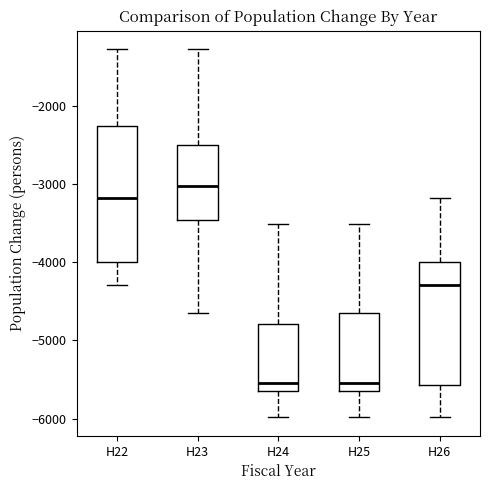

Reading left to right, read every box against the y-axis: the position of its median line, the range the box covers, and the ends of its whiskers. The values are not printed on the chart, so give them approximately, as read against the axis.

H22: median -3200, box -4000 to -2300, whiskers -4300 to -1300
H23: median -3000, box -3500 to -2500, whiskers -4600 to -1300
H24: median -5500, box -5700 to -4800, whiskers -6000 to -3500
H25: median -5500, box -5700 to -4700, whiskers -6000 to -3500
H26: median -4300, box -5600 to -4000, whiskers -6000 to -3200